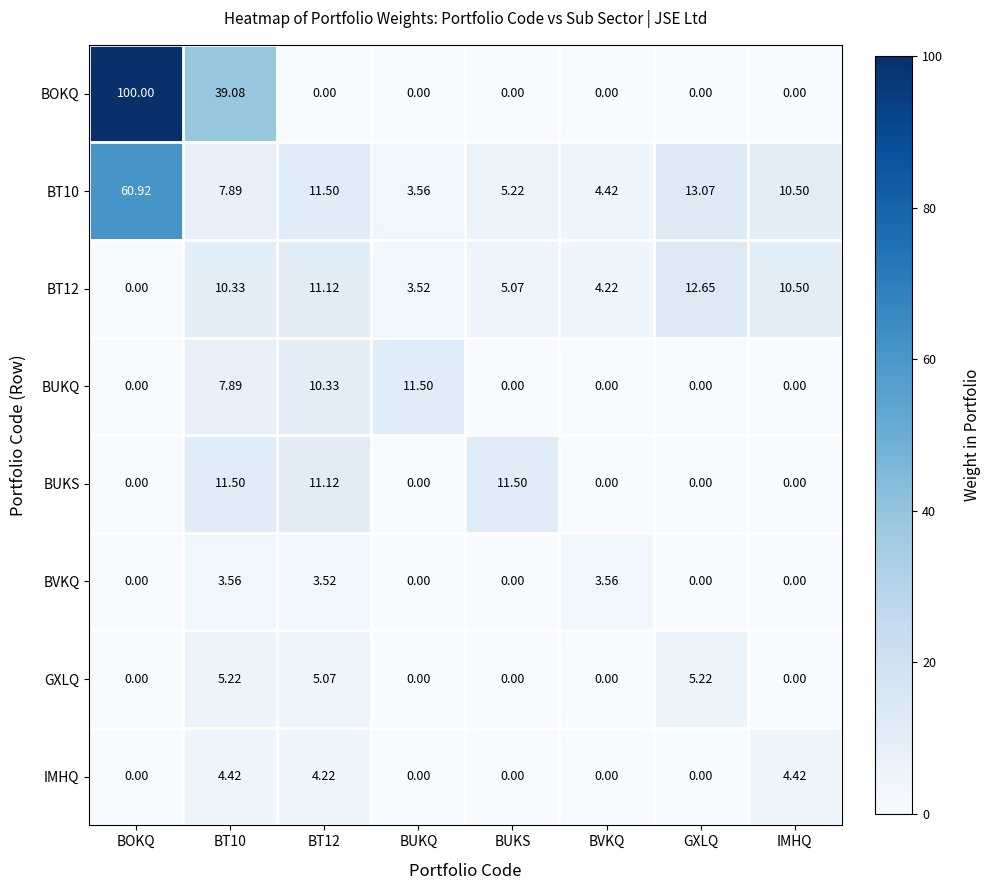

Is the value of BUKQ at BUKS greater than the value of BT12 at BVKQ?

No